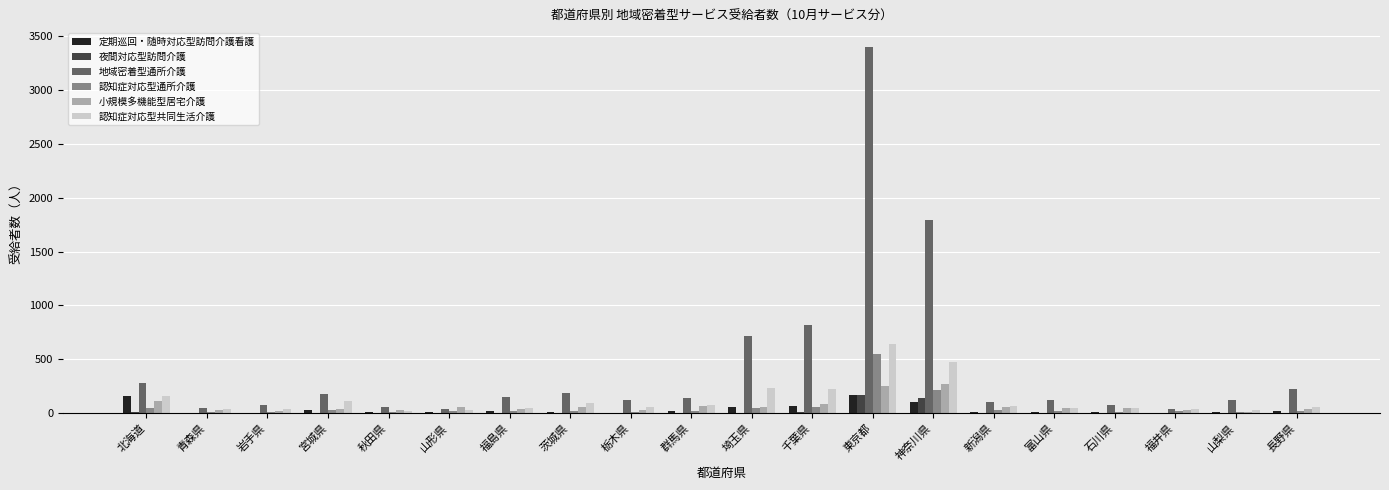

How many categories are shown in the chart?

20